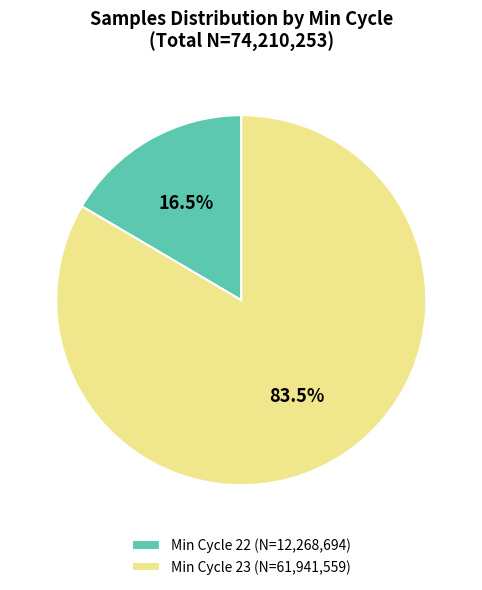

What is the total percentage of Min Cycle 23 (N=61,941,559) and Min Cycle 22 (N=12,268,694)?

100.0%